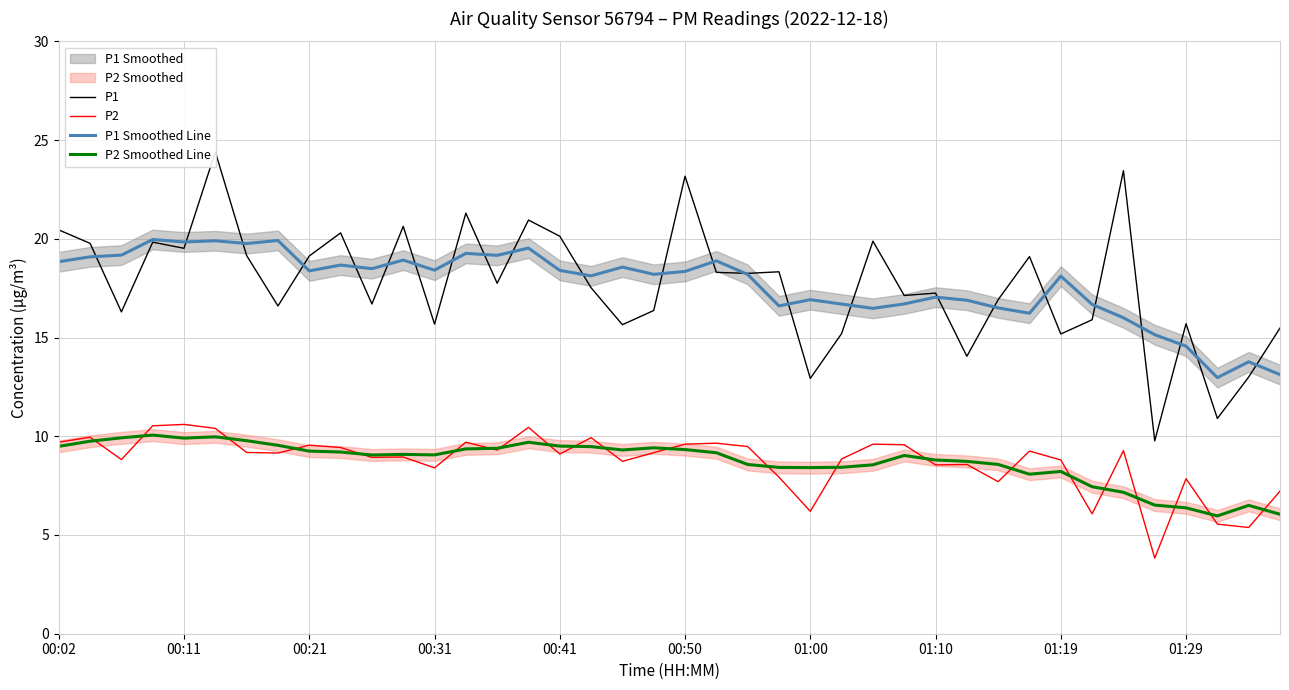

What is the difference between the maximum and minimum values in the P2 series?

6.8